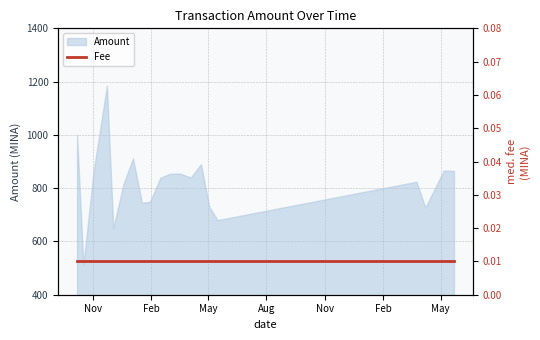

True or false: the data has more than 0 interior local peaks.

True